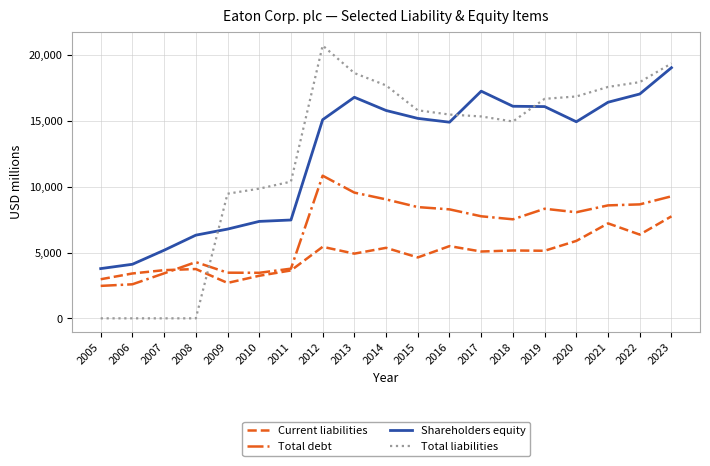

At which label is Shareholders equity closest to 11407?

2016